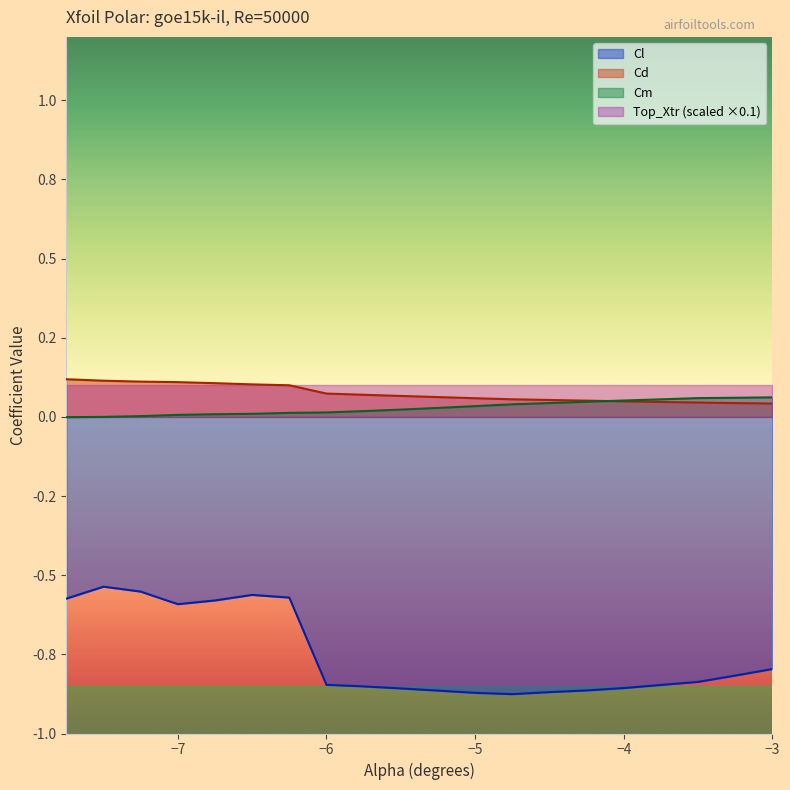

The value of Cd at -7.25 is 0.1. True or false?

True